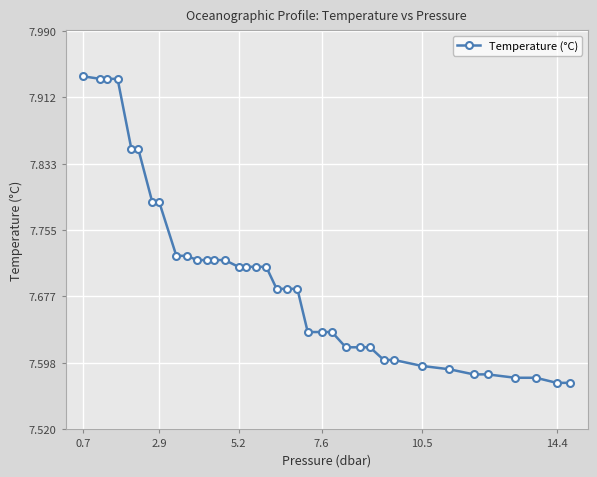

How many values are between 7 and 8?

37